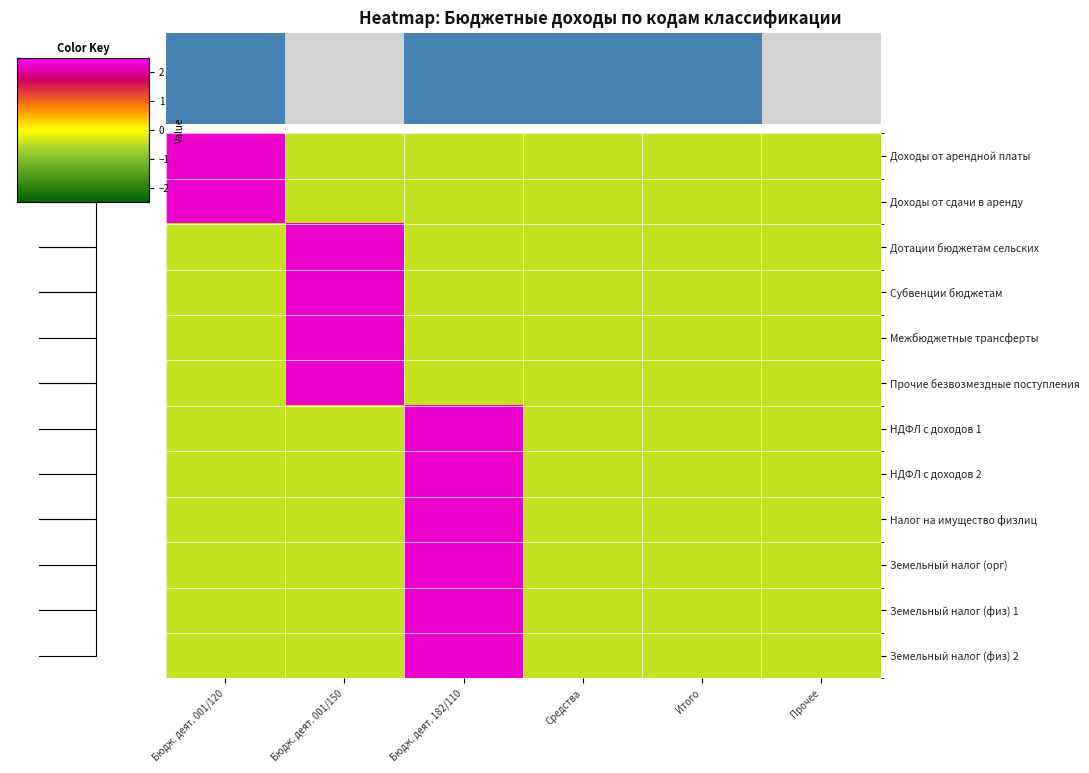

How many data points in Налог на имущество физлиц are above 0?

1